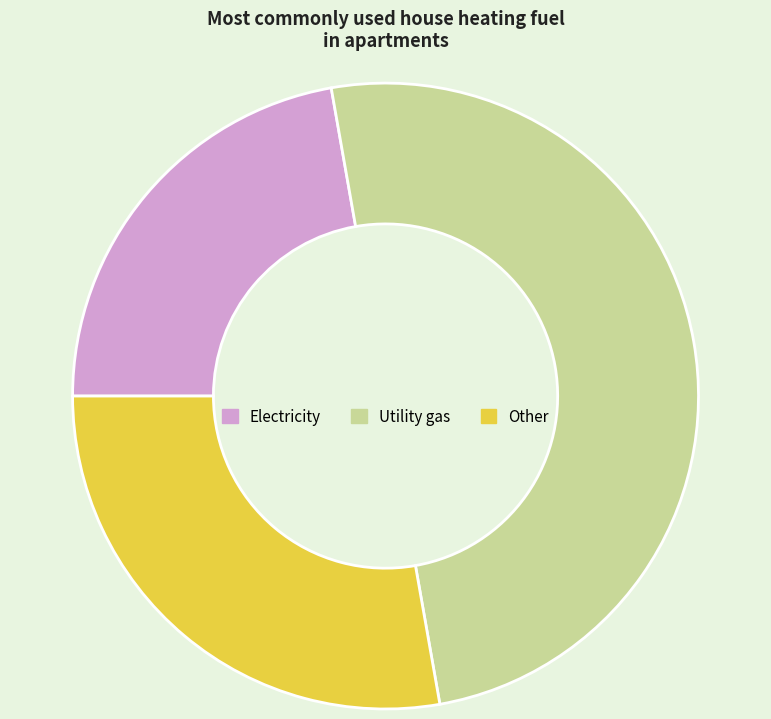

Which category has the smallest portion of the pie?

Electricity